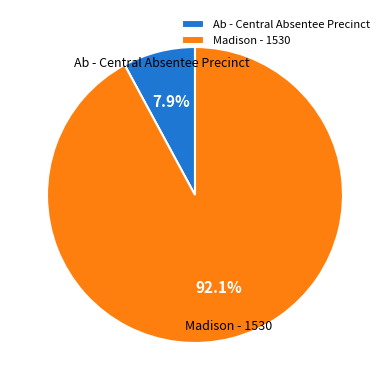

What is the ratio of the value at Madison - 1530 to the value at Ab - Central Absentee Precinct?

11.7